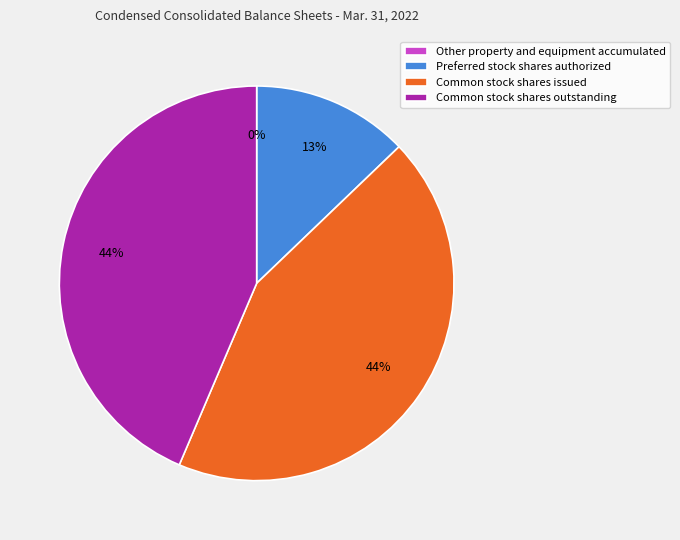

To the nearest percent, what portion does Common stock shares outstanding represent?

44%